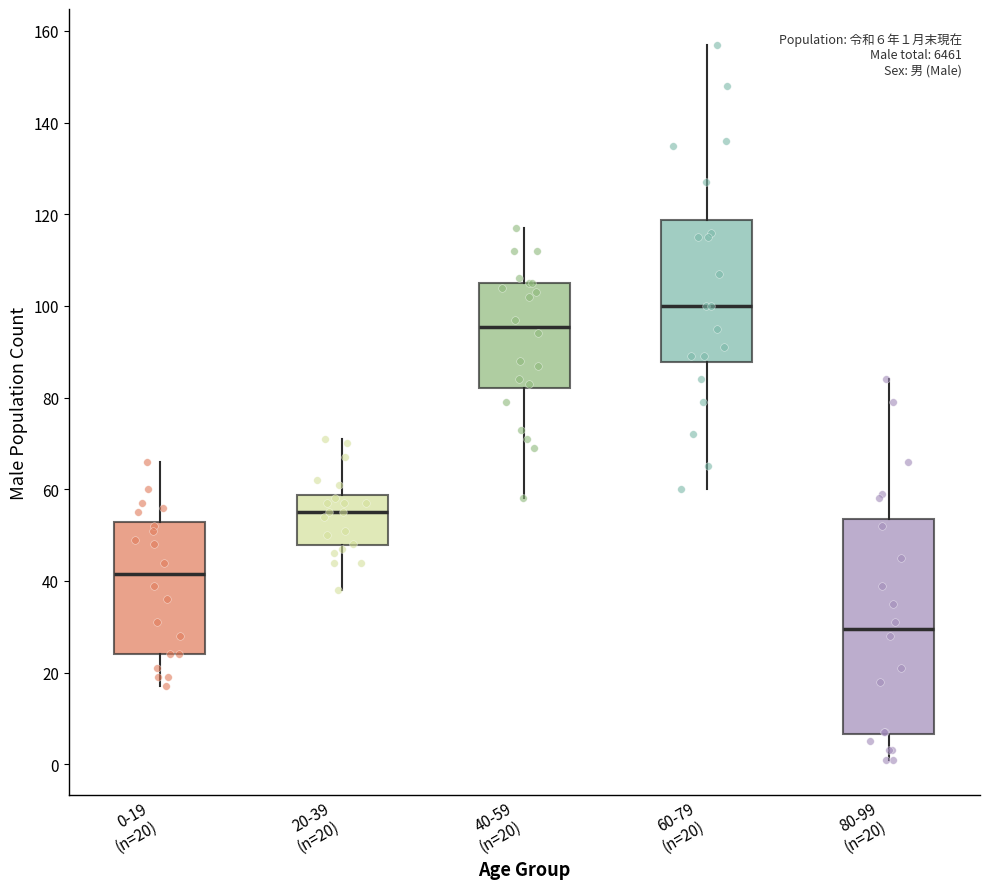

Which box has the lowest median line?

80-99 (n=20)